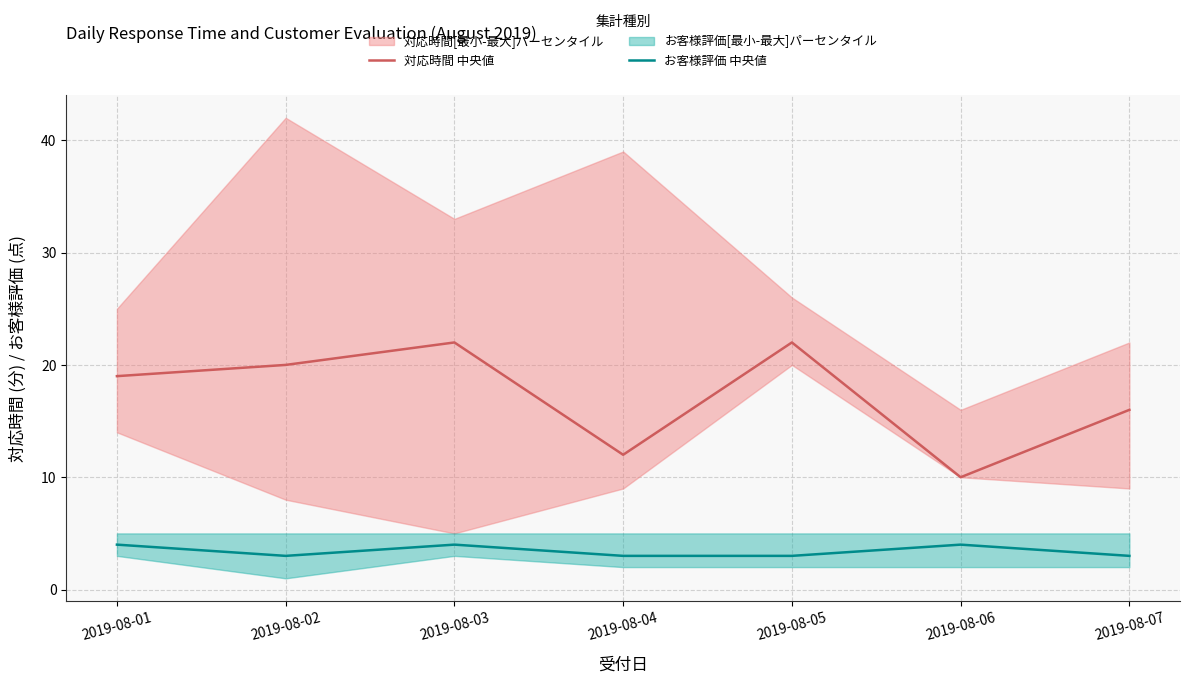

Which series has the largest range (max minus min)?

対応時間 中央値